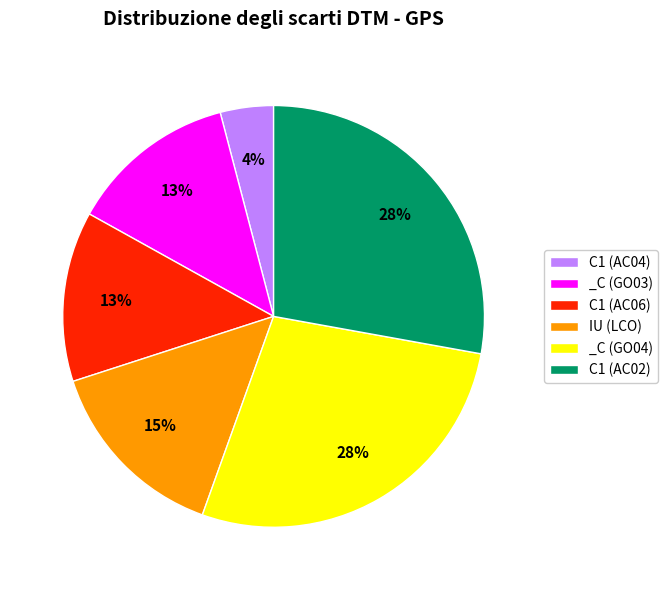

How many slices are in this pie chart?

6